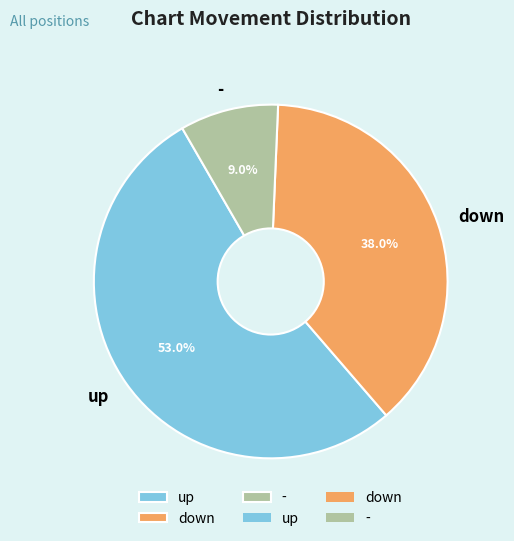

To the nearest percent, what portion does - represent?

9%